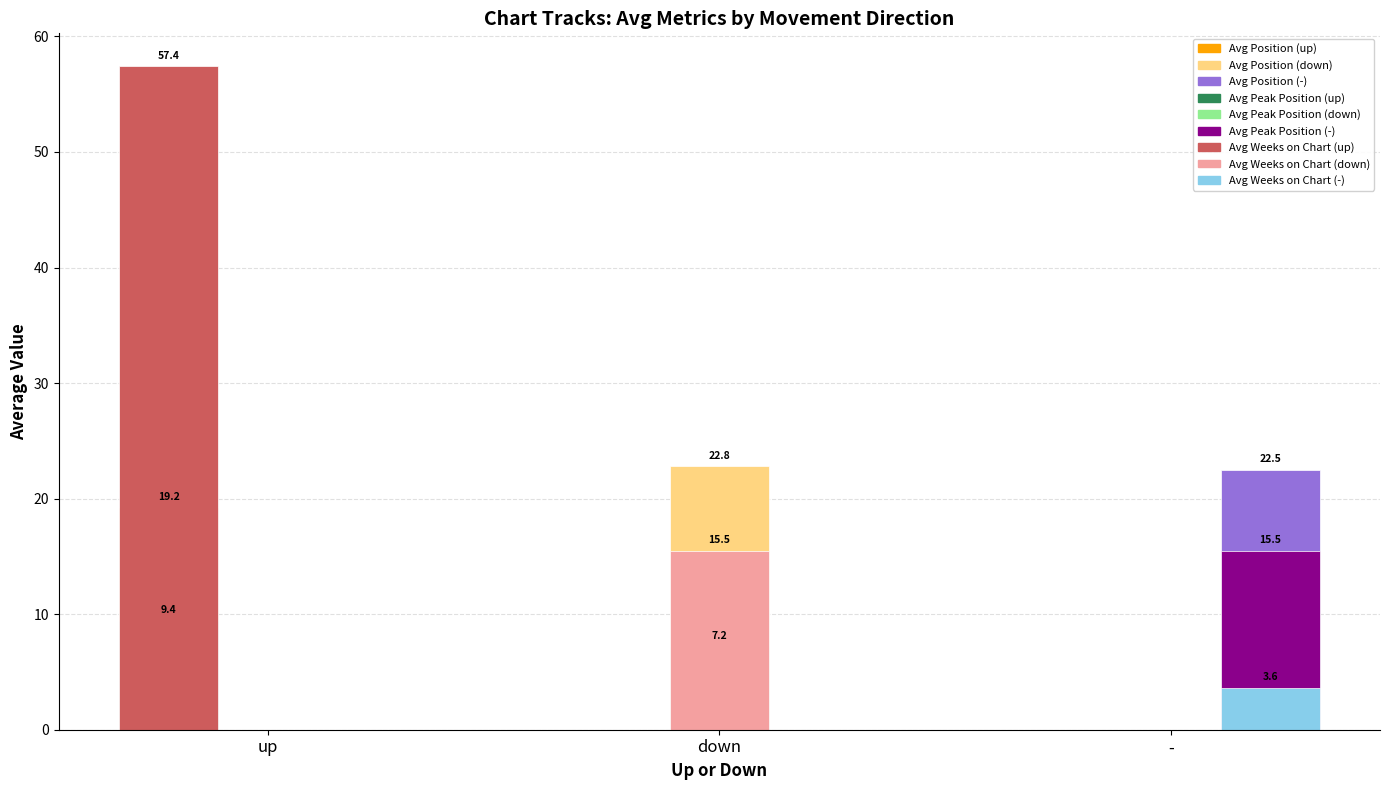

At which category is the sum across all series the highest?

up